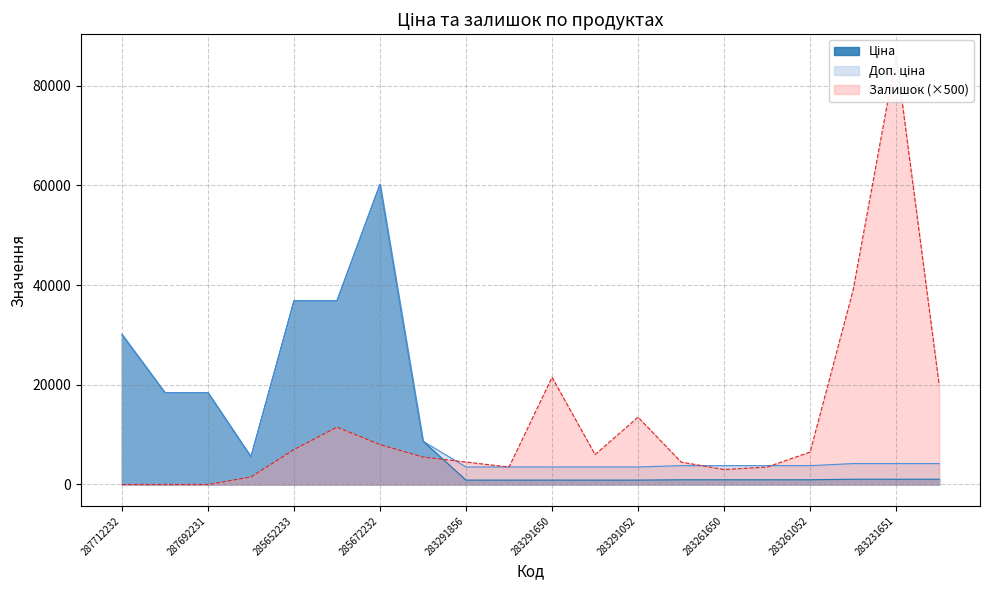

What are all the series names shown in the legend?

Ціна, Доп. ціна, Залишок